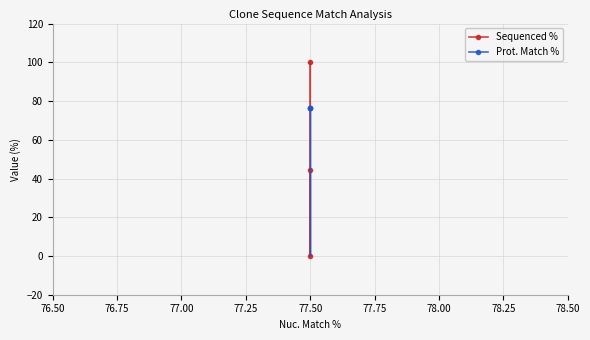

Rank the series by their maximum value, from lowest to highest.

Prot. Match %, Sequenced %